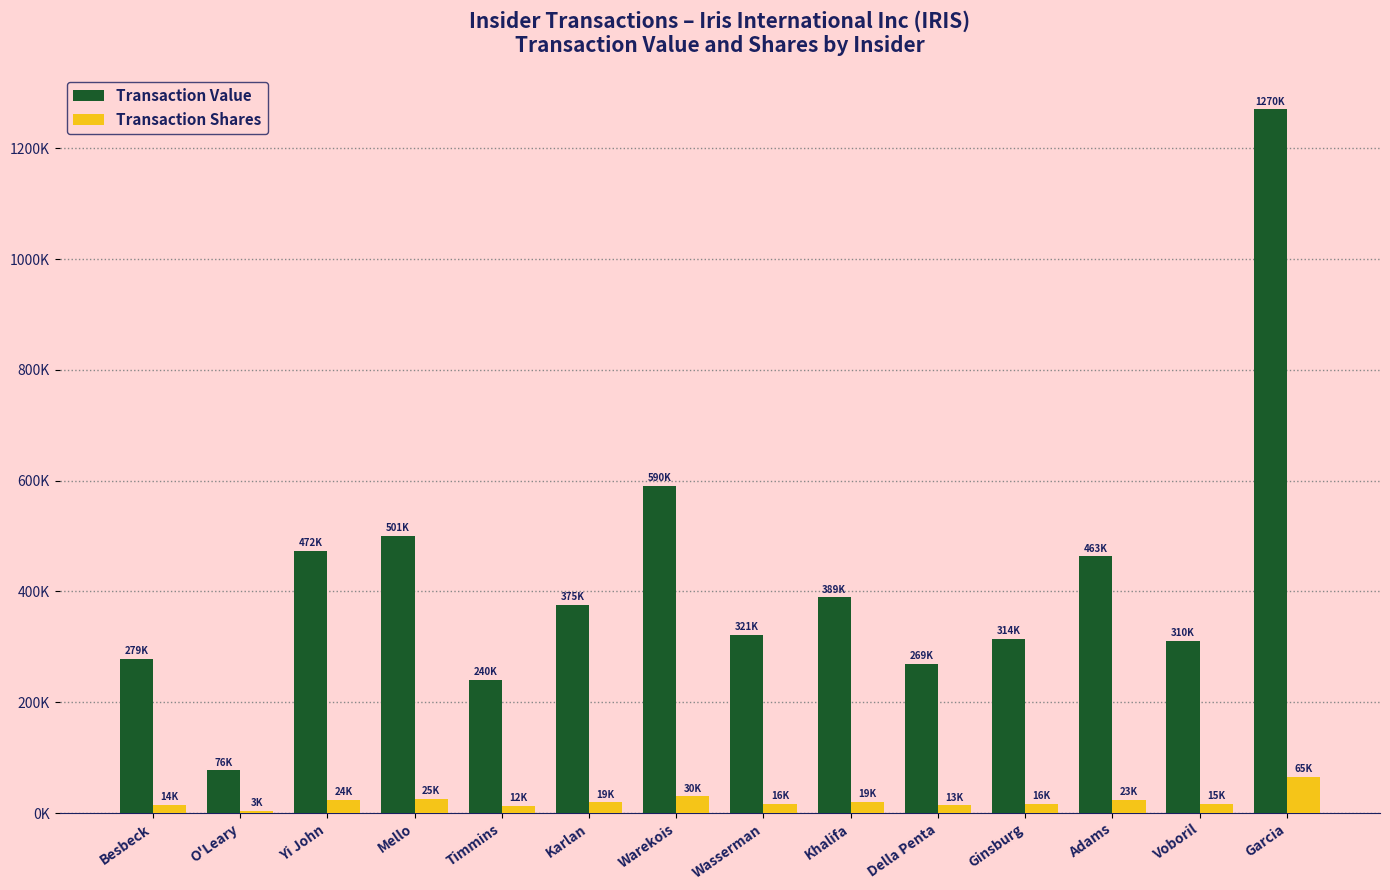

Rank the series at Timmins from lowest to highest value.

Transaction Shares, Transaction Value